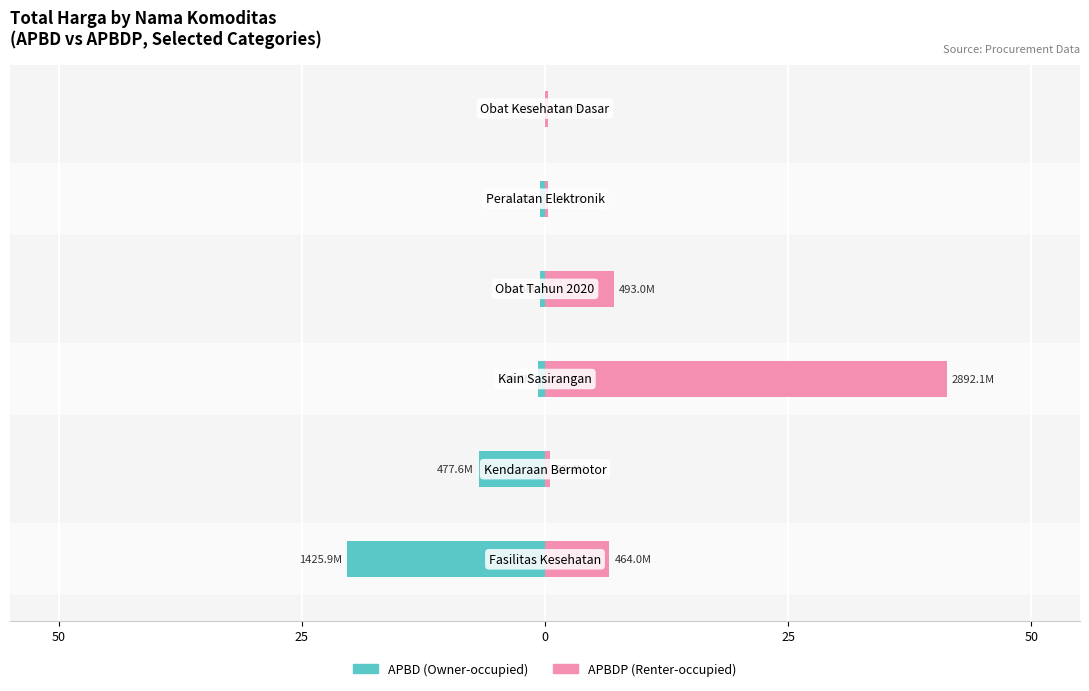

How many bars are there in total?

12